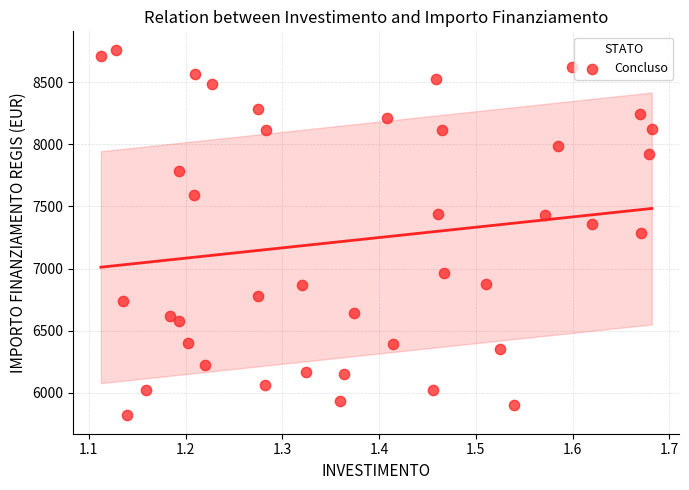

What is the range of X values (max minus min)?

0.6